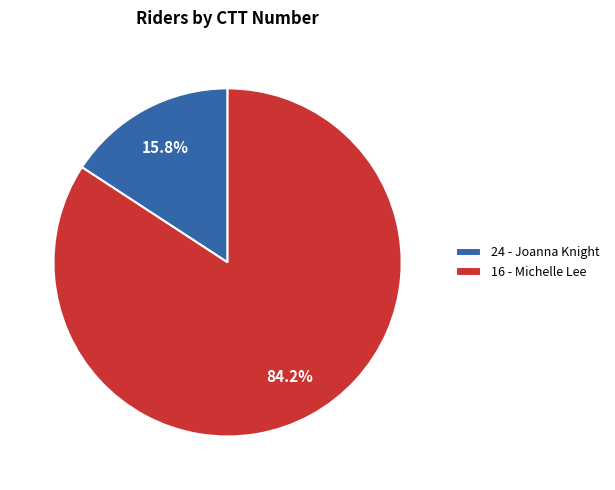

Rank the categories by value from lowest to highest.

24 - Joanna Knight, 16 - Michelle Lee